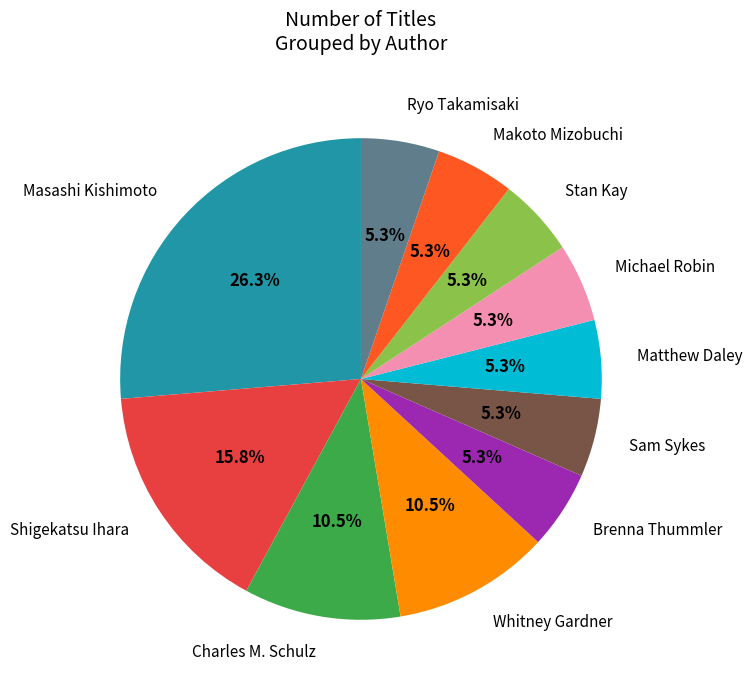

To the nearest percent, what is the difference between the largest and smallest slice percentages?

21%